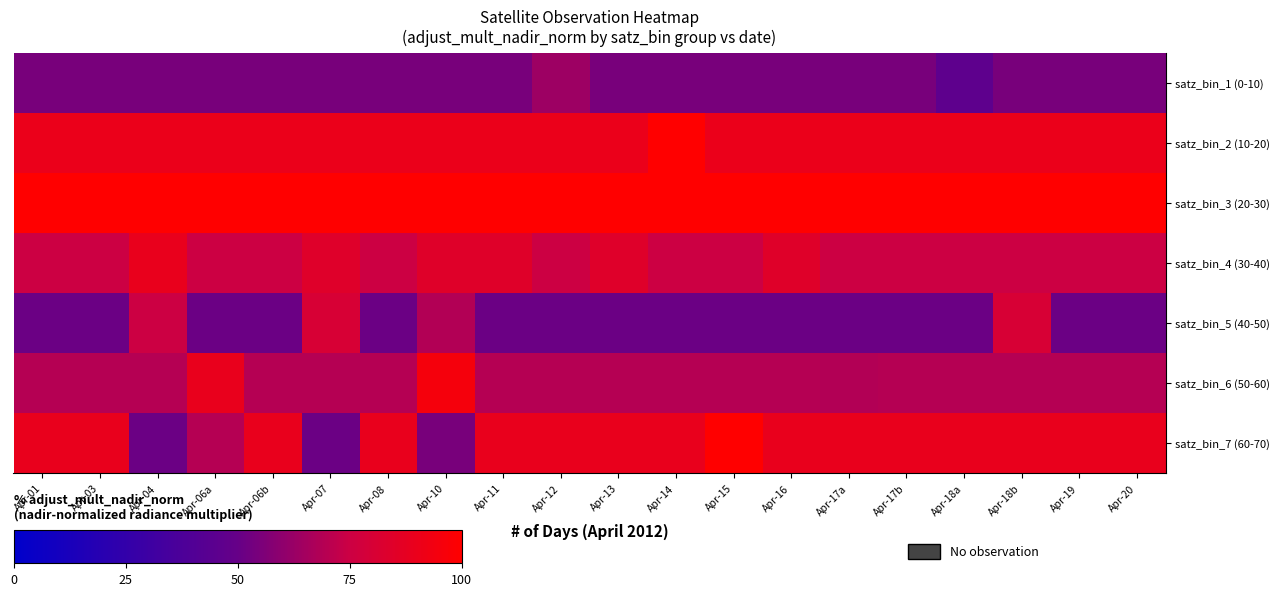

What is the maximum value shown in the chart?

101.3